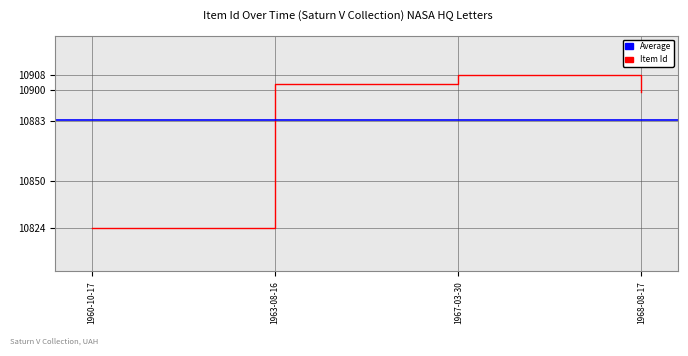

Is it true that the value at 1963-08-16 is 19172?

False